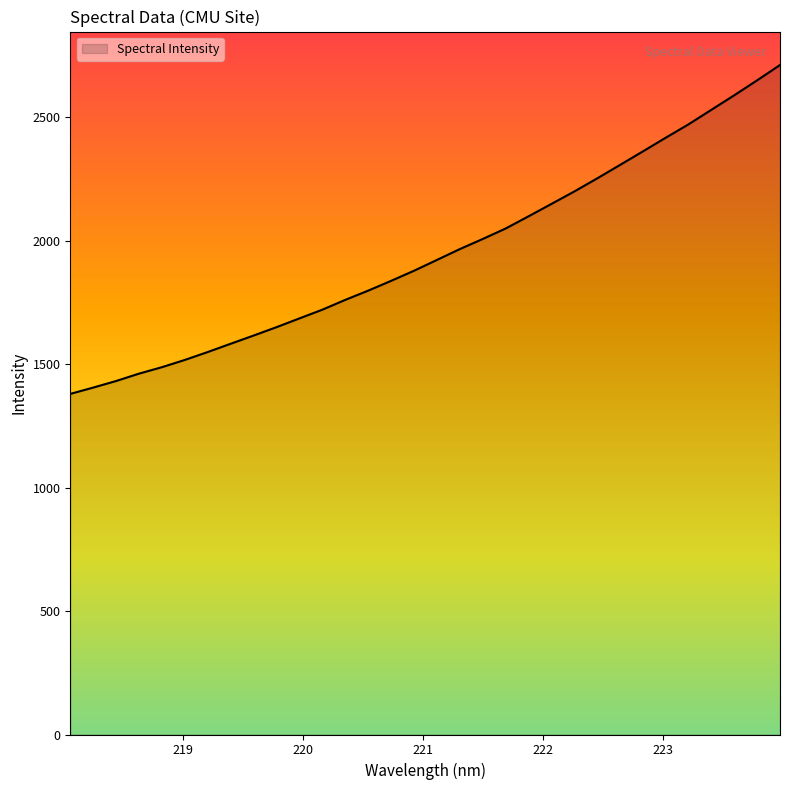

What is the greatest value displayed?

2711.5